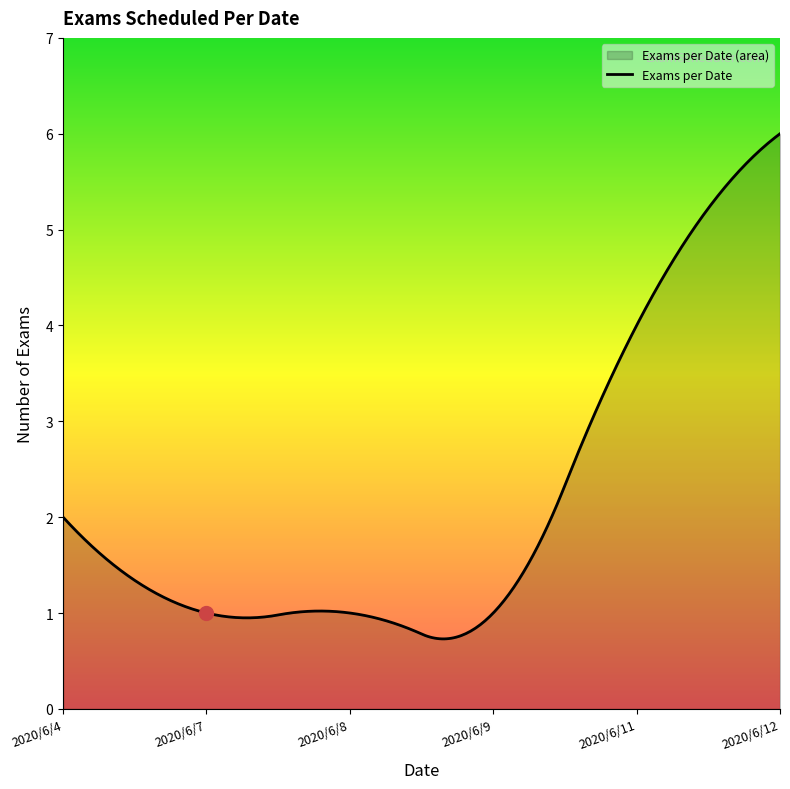

Where does the data first go above 2?

2020/6/11